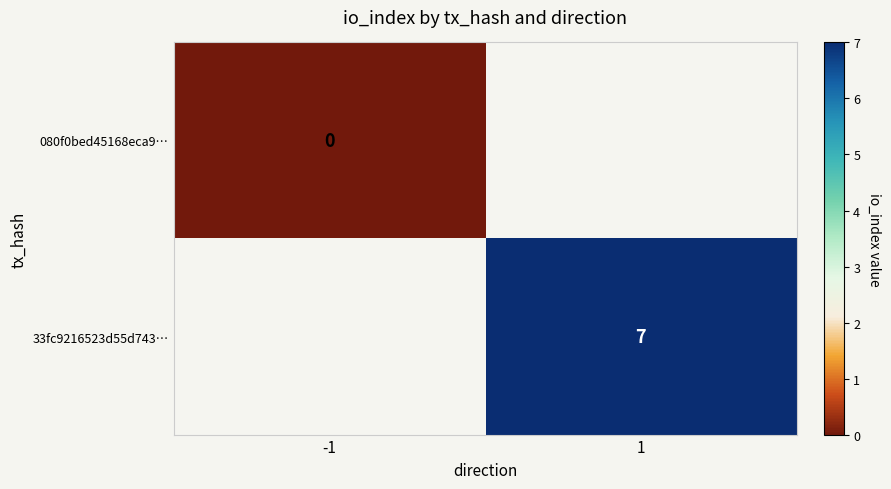

The value of 33fc9216523d55d743… at 1 is 12. True or false?

False